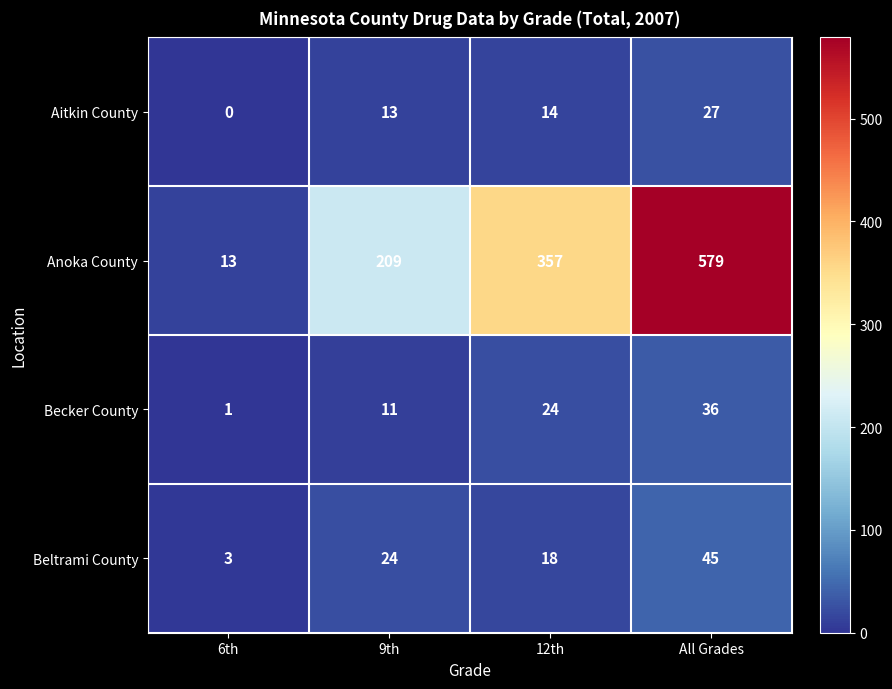

What is the difference between the Anoka County values at 6th and All Grades?

566